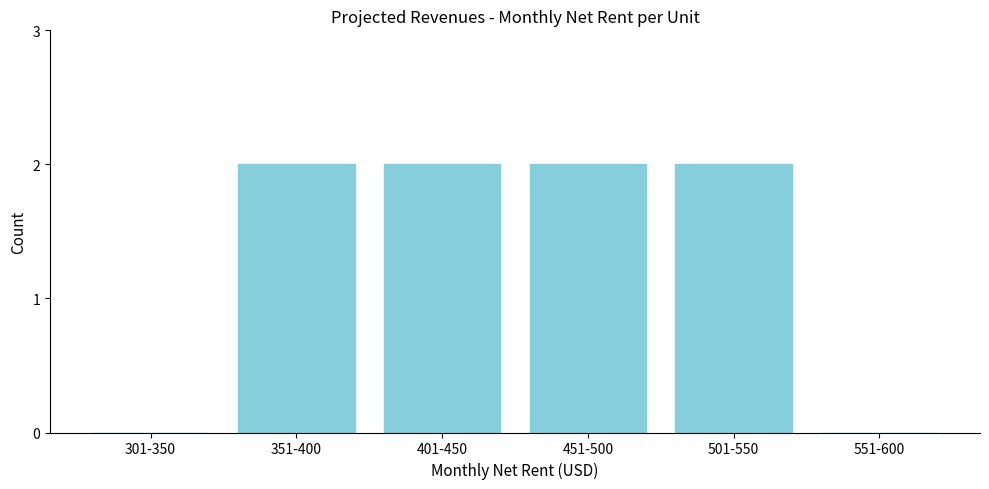

Reading left to right, transcribe all the data shown in this chart.

301-350=0	351-400=2	401-450=2	451-500=2	501-550=2	551-600=0